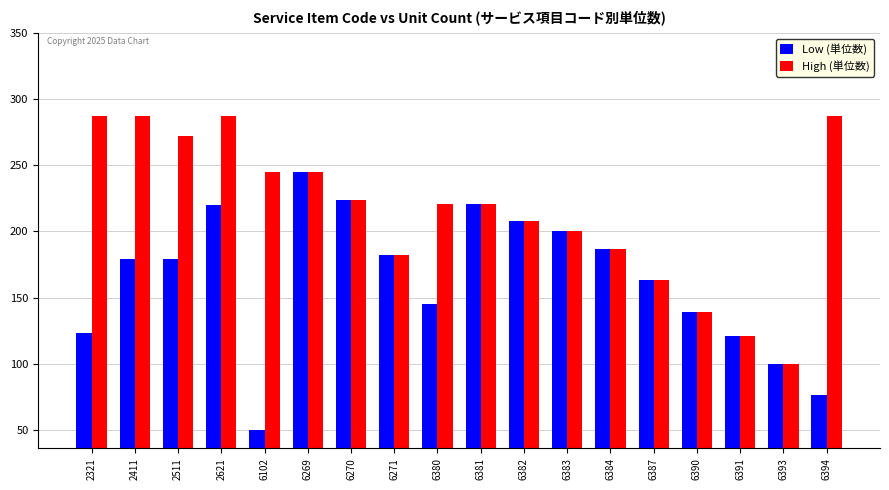

Which series has the largest total across all categories?

High (単位数)